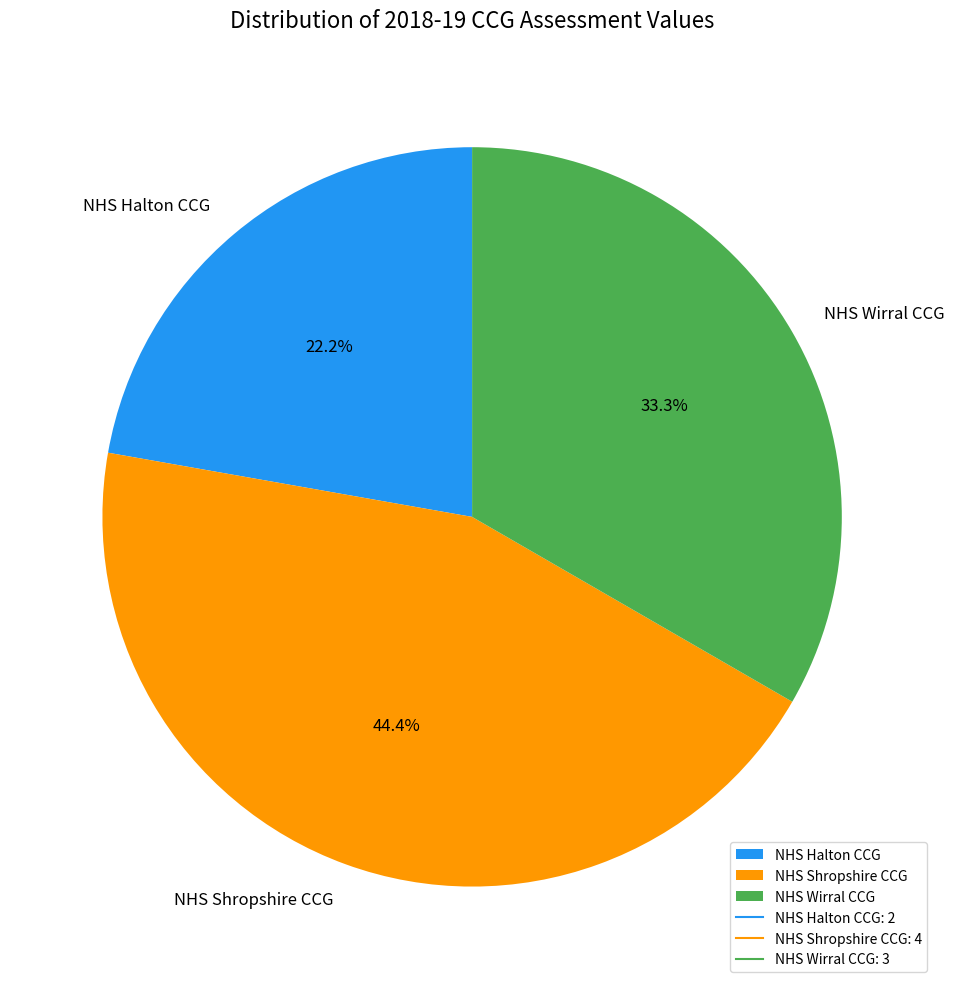

To the nearest percent, what percentage of the pie is NHS Wirral CCG?

33%